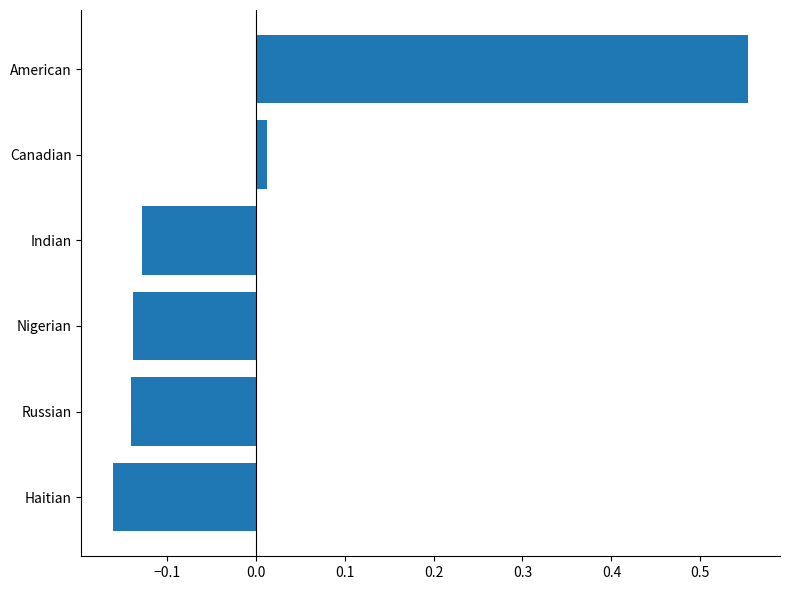

At which category does the chart reach its peak across all series?

American